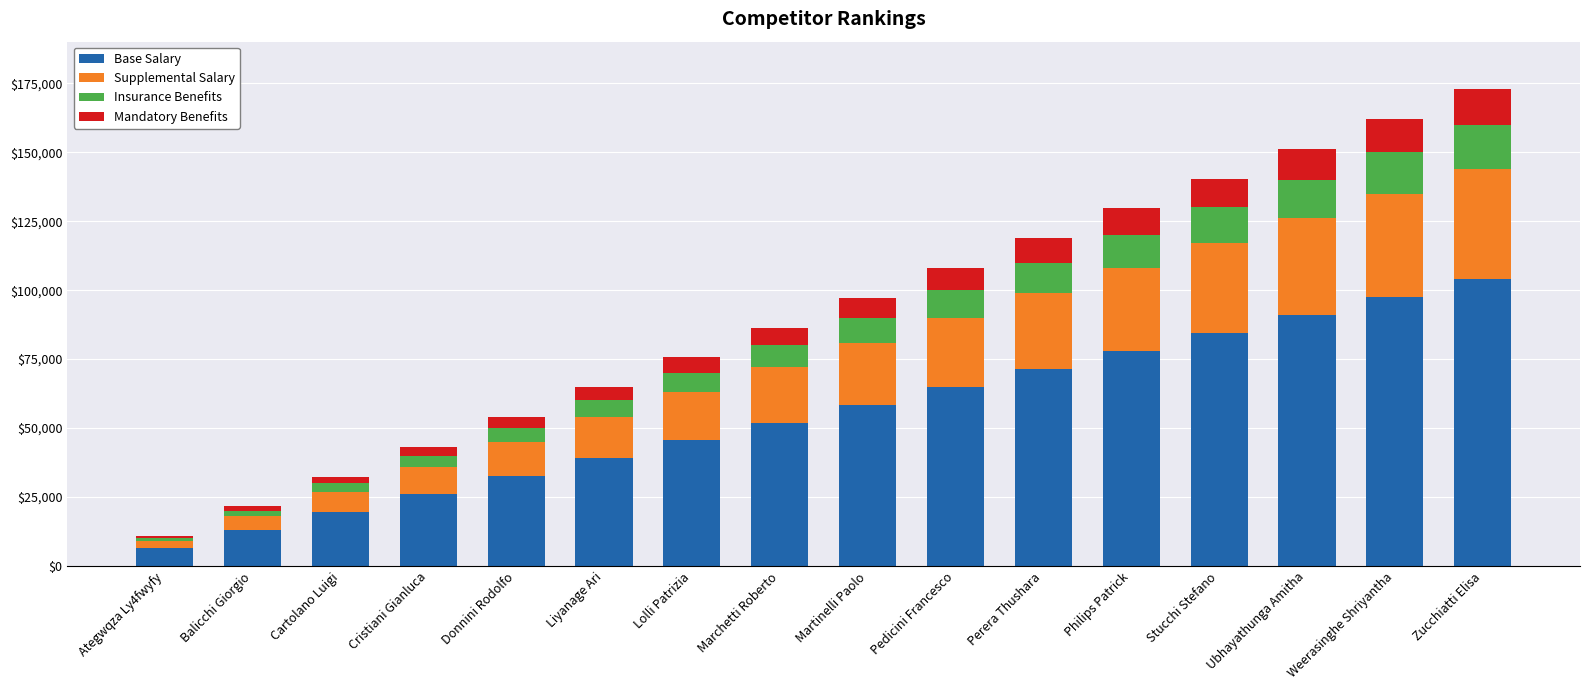

What is the average value of the Base Salary series?

55250